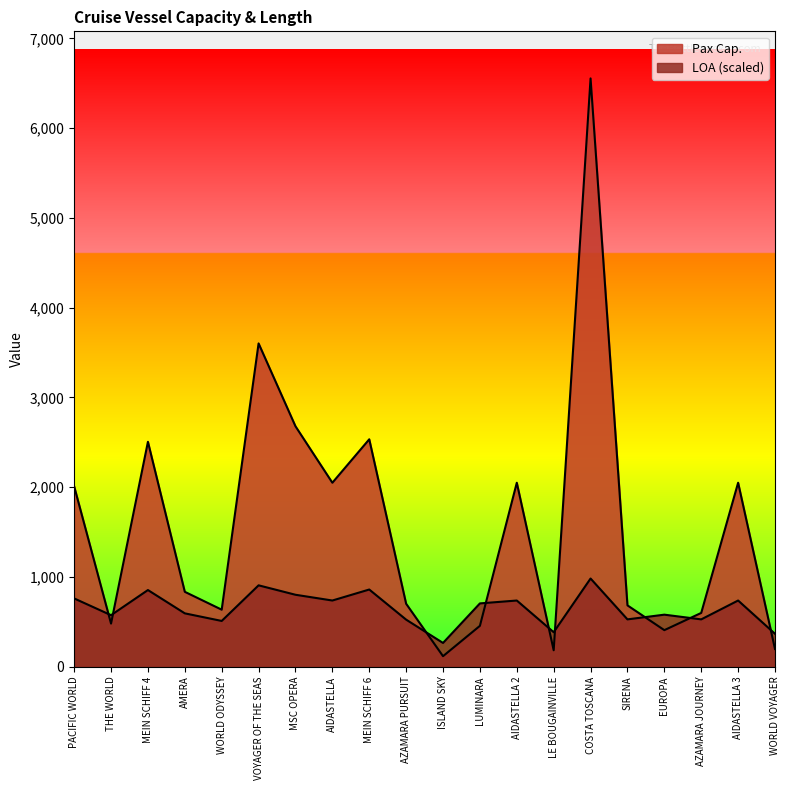

How many data points in Pax Cap. are less than 835?

10